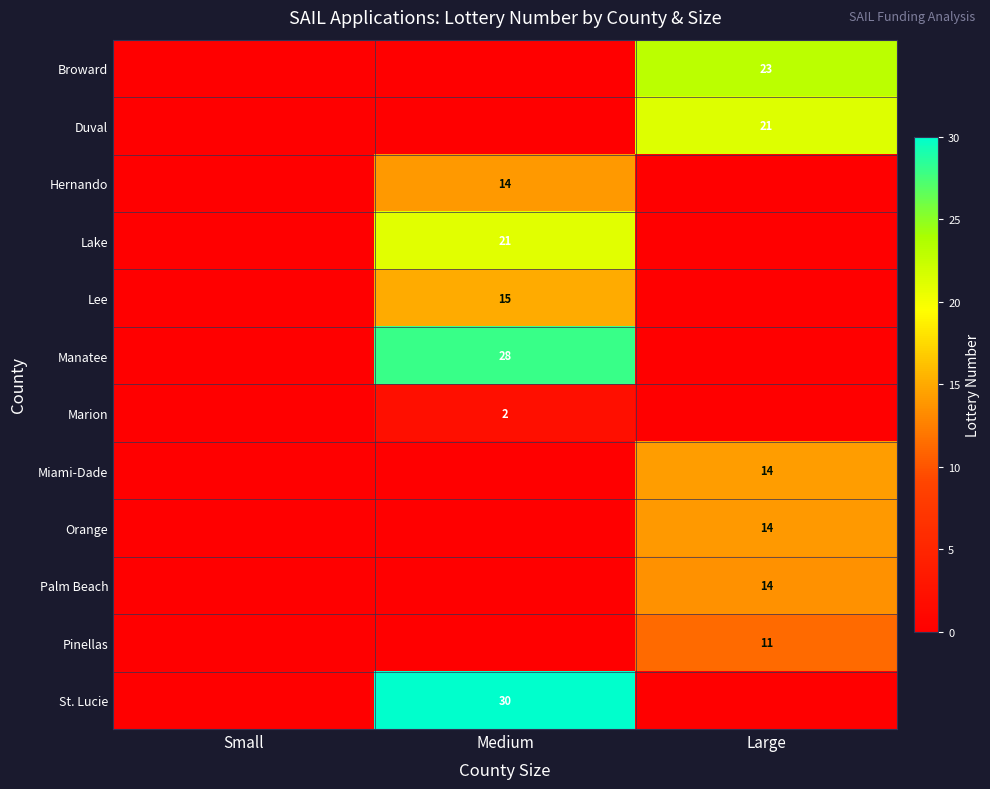

The value of row_11 at Large is 0.0. True or false?

True